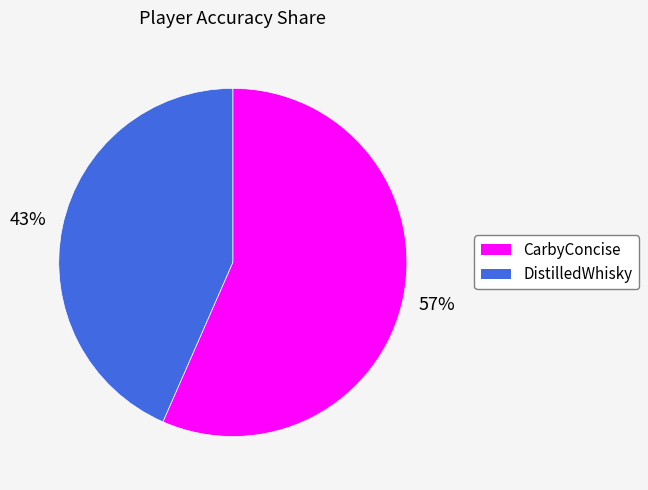

What is the ratio of the value at DistilledWhisky to the value at CarbyConcise?

0.8